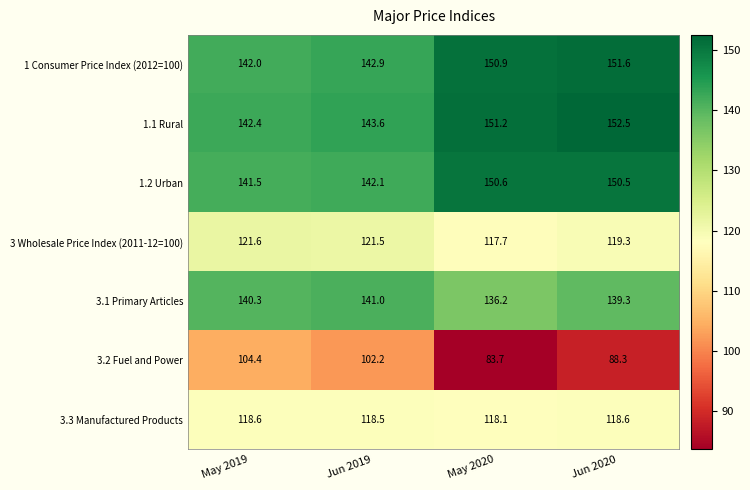

What is the total value across all series at Jun 2020?

920.1